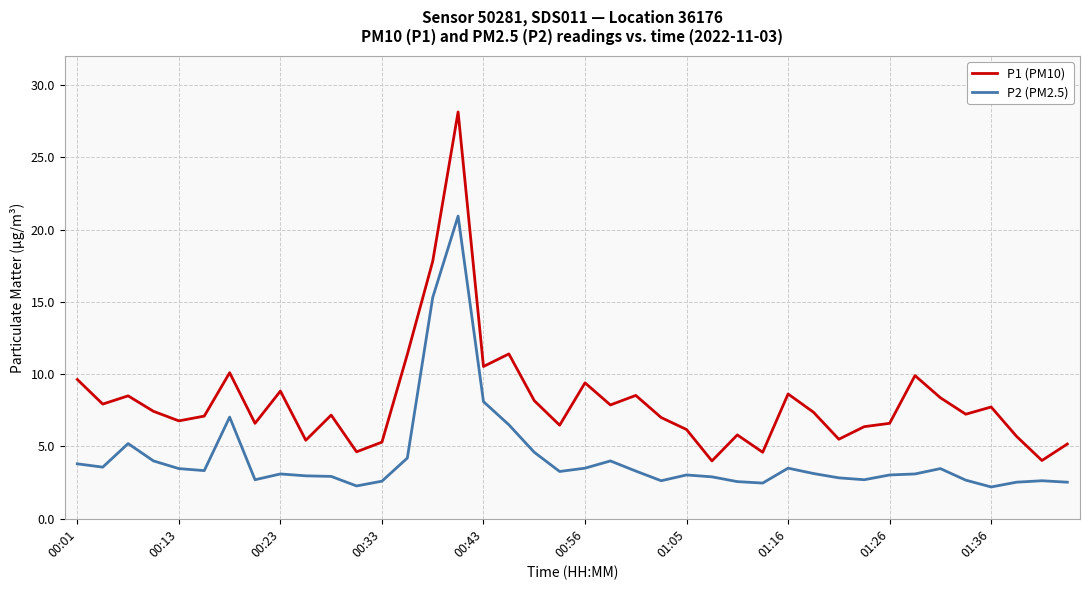

True or false: P1 (PM10) and P2 (PM2.5) intersect in this chart.

False